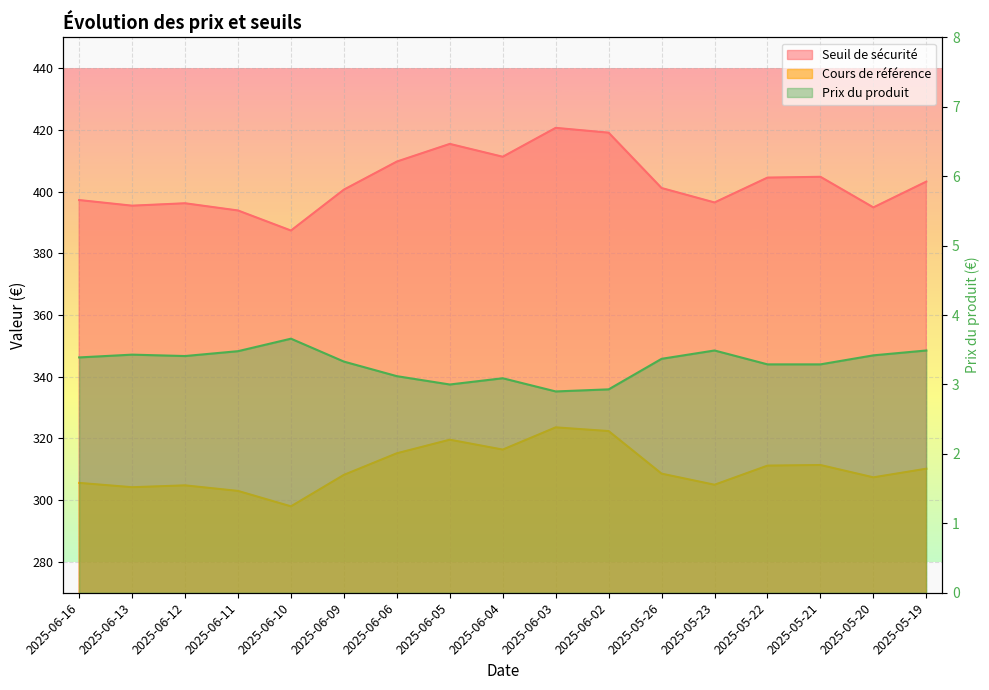

The Seuil de sécurité series shows 396.5 at 2025-05-23. True or false?

True